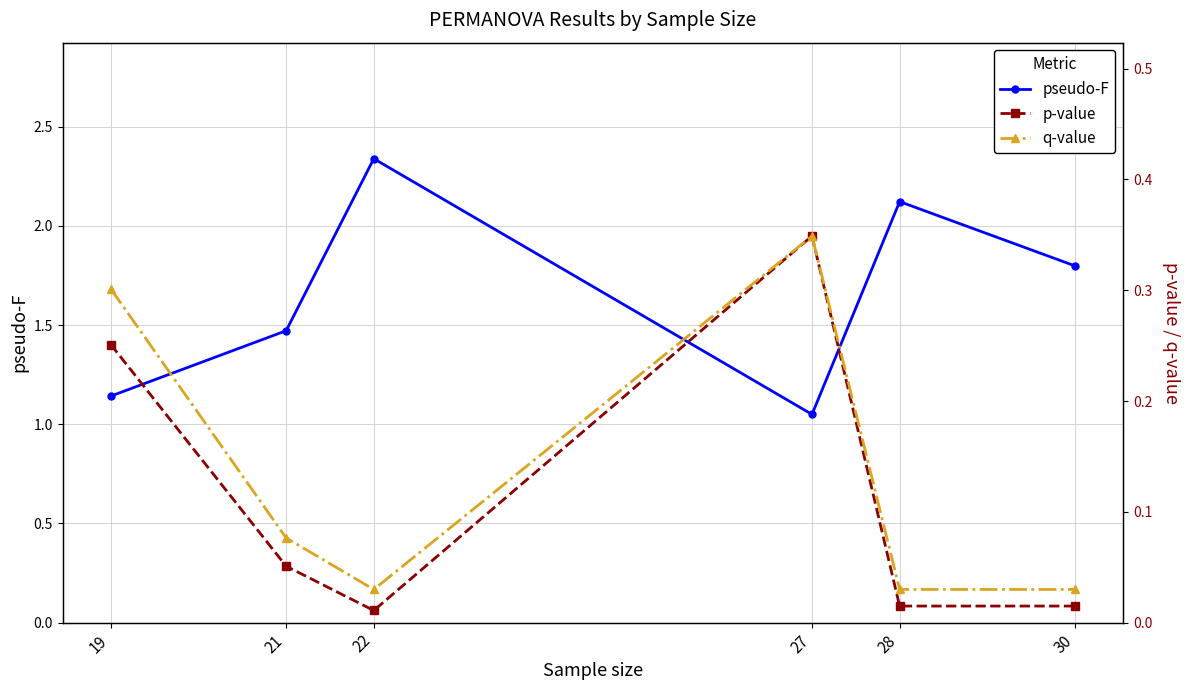

Reading right to left, transcribe all the data shown in this chart.

pseudo-F: 30=1.8	28=2.1	27=1.0	22=2.3	21=1.5	19=1.1
p-value: 30=0.0	28=0.0	27=0.3	22=0.0	21=0.1	19=0.3
q-value: 30=0.0	28=0.0	27=0.3	22=0.0	21=0.1	19=0.3